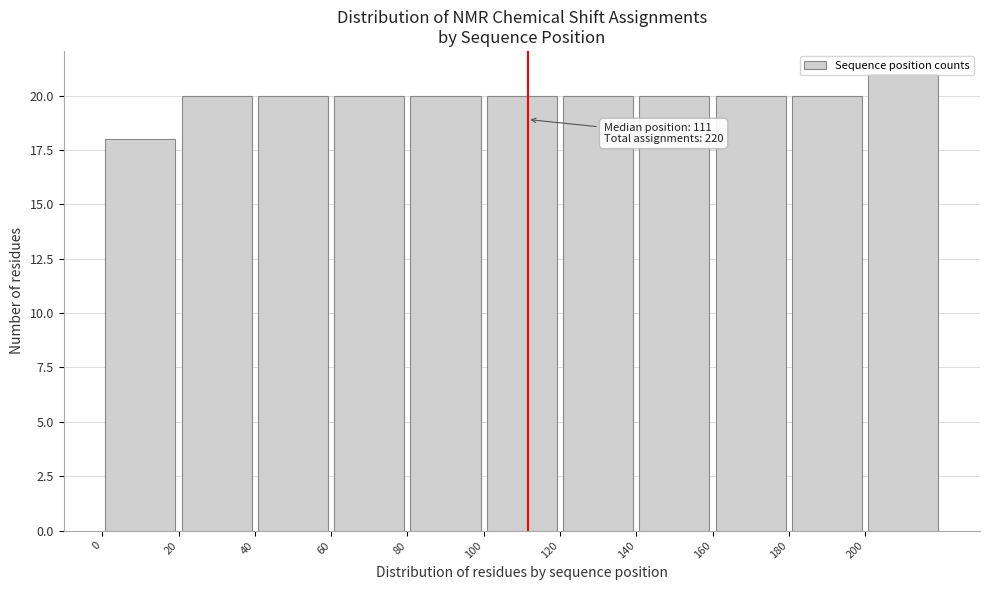

Which range on the x-axis has the tallest bar?

200 to 220